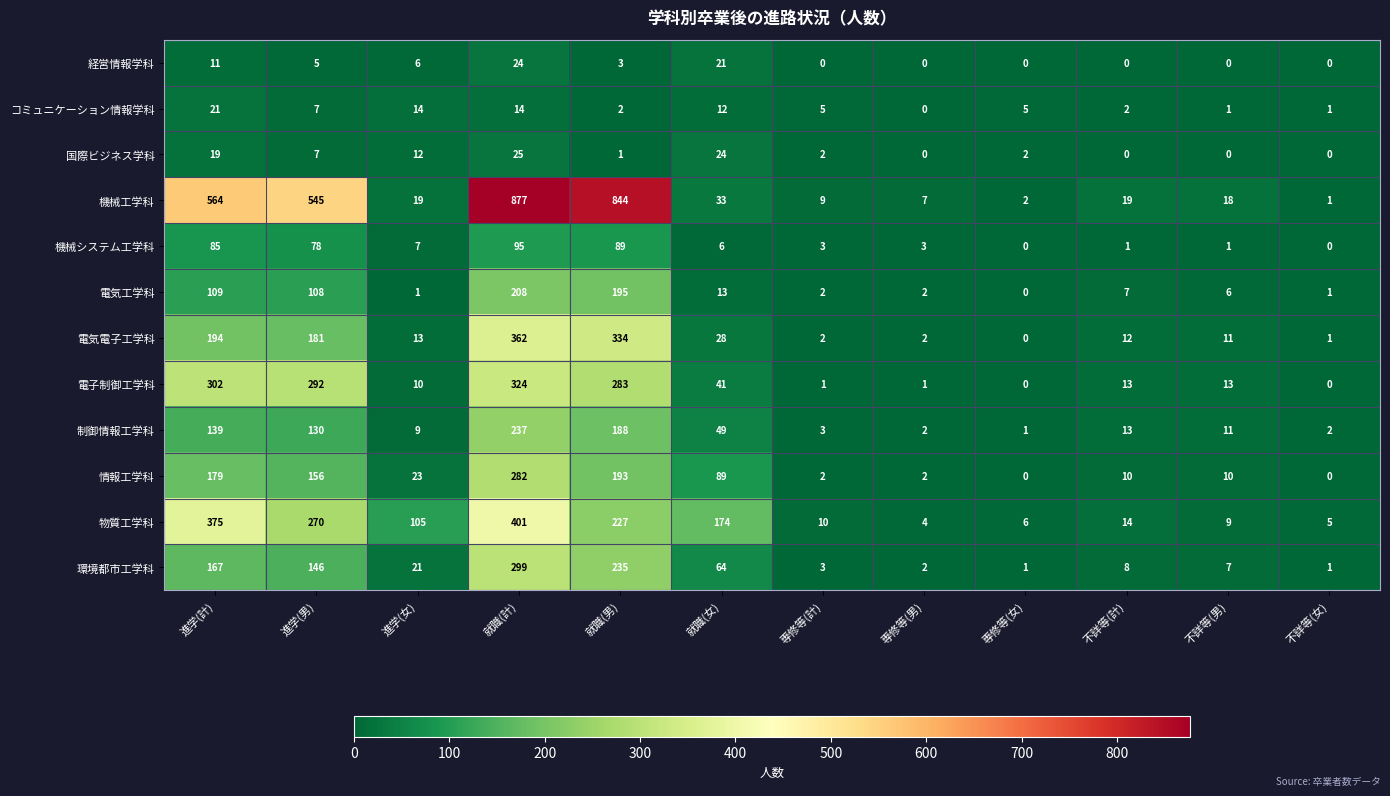

What is the difference between the maximum and minimum values in the コミュニケーション情報学科 series?

21